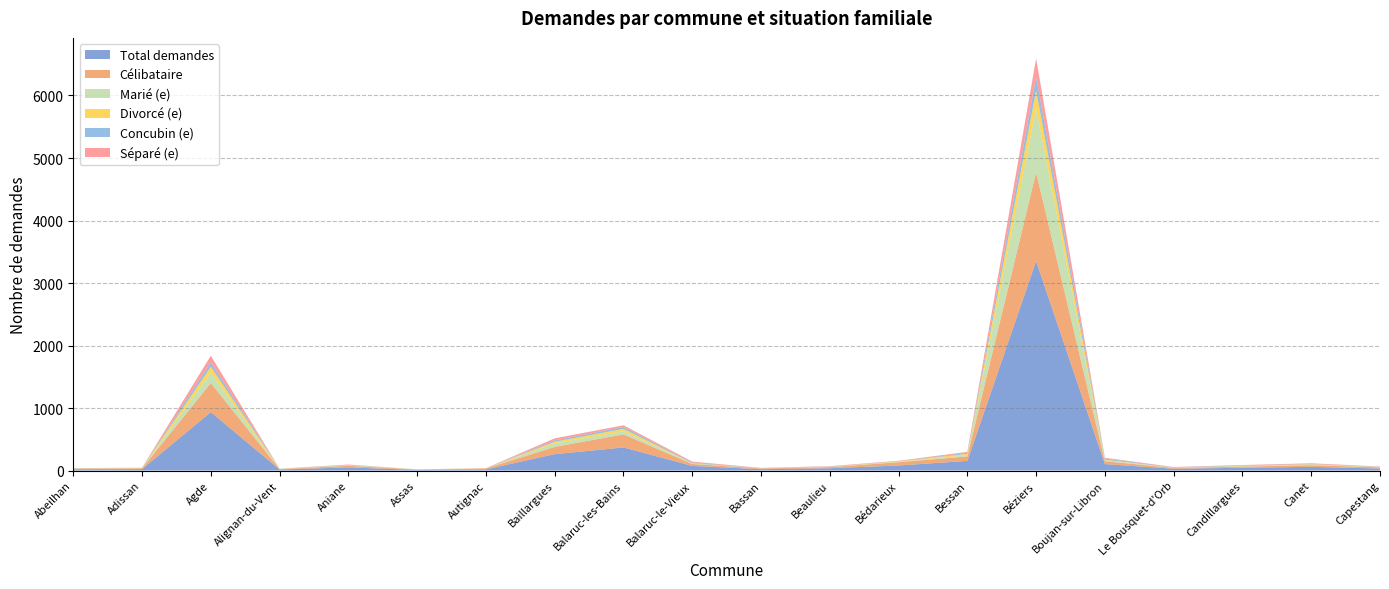

Reading right to left, list all the values displayed in this chart.

Total demandes: Capestang=32	Canet=59	Candillargues=44	Le Bousquet-d'Orb=29	Boujan-sur-Libron=103	Béziers=3351	Bessan=154	Bédarieux=81	Beaulieu=37	Bassan=21	Balaruc-le-Vieux=74	Balaruc-les-Bains=369	Baillargues=262	Autignac=19	Assas=10	Aniane=50	Alignan-du-Vent=16	Agde=935	Adissan=23	Abeilhan=20
Célibataire: Capestang=19	Canet=26	Candillargues=19	Le Bousquet-d'Orb=12	Boujan-sur-Libron=46	Béziers=1418	Bessan=72	Bédarieux=52	Beaulieu=17	Bassan=13	Balaruc-le-Vieux=31	Balaruc-les-Bains=210	Baillargues=116	Autignac=14	Assas=6	Aniane=26	Alignan-du-Vent=6	Agde=466	Adissan=11	Abeilhan=11
Marié (e): Capestang=2	Canet=9	Candillargues=6	Le Bousquet-d'Orb=0	Boujan-sur-Libron=21	Béziers=1022	Bessan=21	Bédarieux=6	Beaulieu=4	Bassan=2	Balaruc-le-Vieux=10	Balaruc-les-Bains=49	Baillargues=58	Autignac=1	Assas=0	Aniane=8	Alignan-du-Vent=2	Agde=166	Adissan=3	Abeilhan=3
Divorcé (e): Capestang=3	Canet=7	Candillargues=6	Le Bousquet-d'Orb=7	Boujan-sur-Libron=5	Béziers=290	Bessan=20	Bédarieux=8	Beaulieu=3	Bassan=0	Balaruc-le-Vieux=3	Balaruc-les-Bains=39	Baillargues=25	Autignac=2	Assas=2	Aniane=3	Alignan-du-Vent=3	Agde=93	Adissan=4	Abeilhan=2
Concubin (e): Capestang=4	Canet=4	Candillargues=7	Le Bousquet-d'Orb=5	Boujan-sur-Libron=16	Béziers=217	Bessan=15	Bédarieux=2	Beaulieu=4	Bassan=3	Balaruc-le-Vieux=10	Balaruc-les-Bains=29	Baillargues=21	Autignac=0	Assas=1	Aniane=4	Alignan-du-Vent=1	Agde=68	Adissan=1	Abeilhan=2
Séparé (e): Capestang=4	Canet=11	Candillargues=6	Le Bousquet-d'Orb=4	Boujan-sur-Libron=13	Béziers=294	Bessan=17	Bédarieux=7	Beaulieu=5	Bassan=3	Balaruc-le-Vieux=15	Balaruc-les-Bains=28	Baillargues=33	Autignac=2	Assas=0	Aniane=5	Alignan-du-Vent=2	Agde=109	Adissan=3	Abeilhan=1